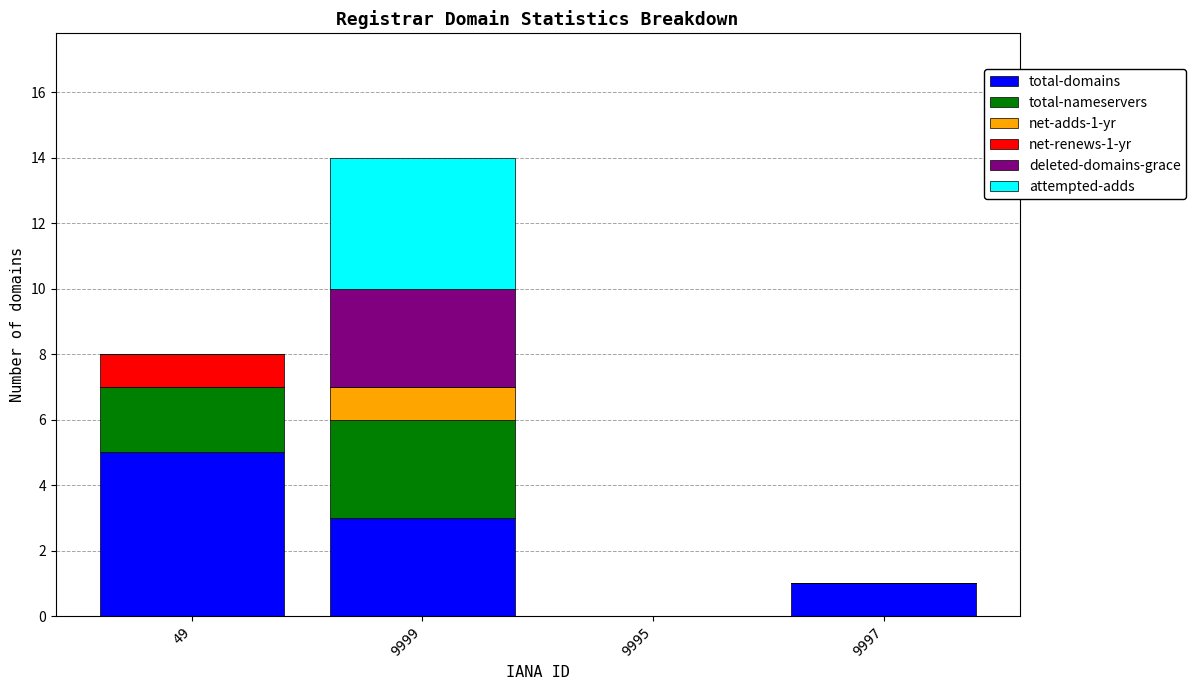

What are all the series names shown in the legend?

total-domains, total-nameservers, net-adds-1-yr, net-renews-1-yr, deleted-domains-grace, attempted-adds